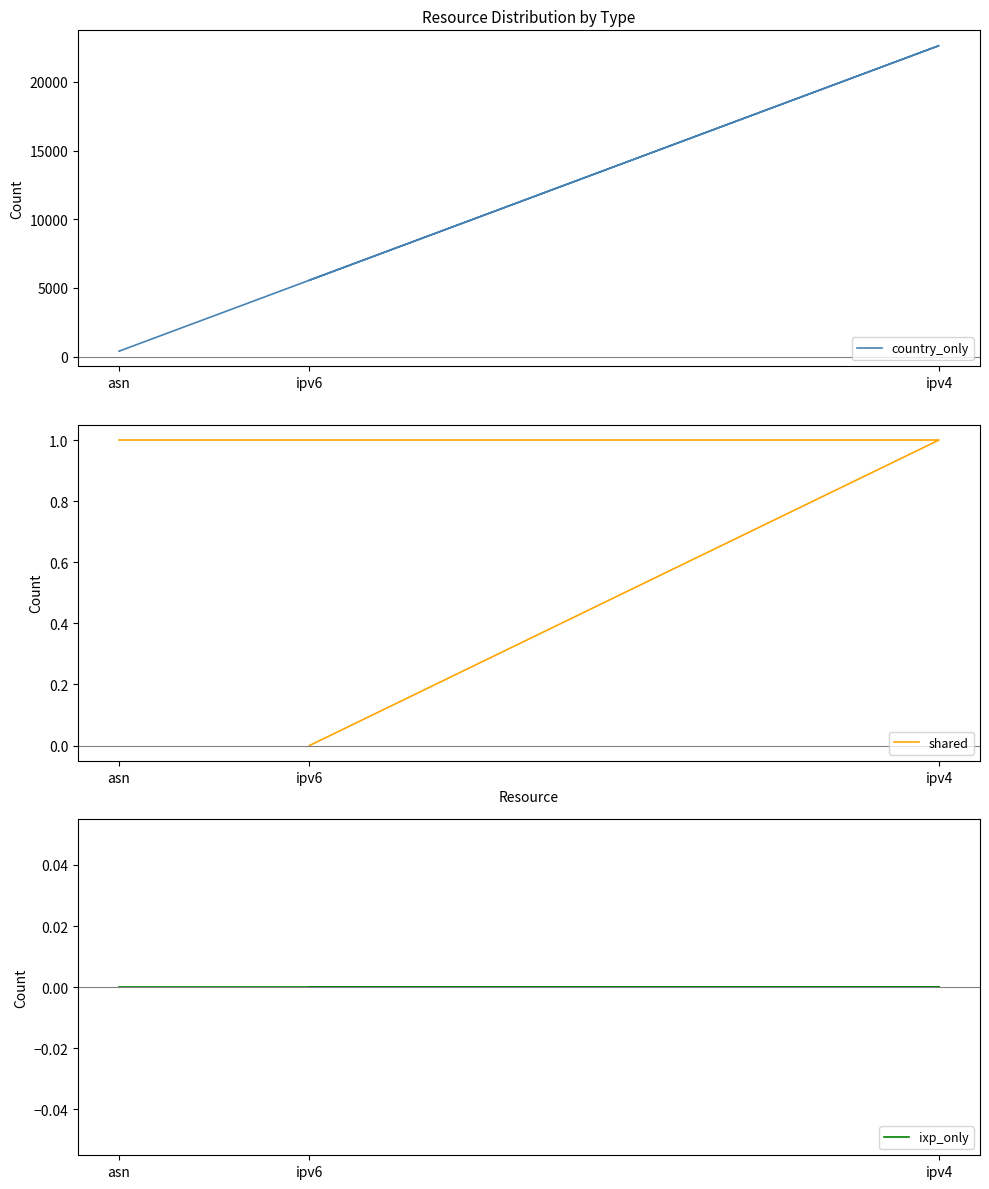

How many categories are shown in the chart?

3